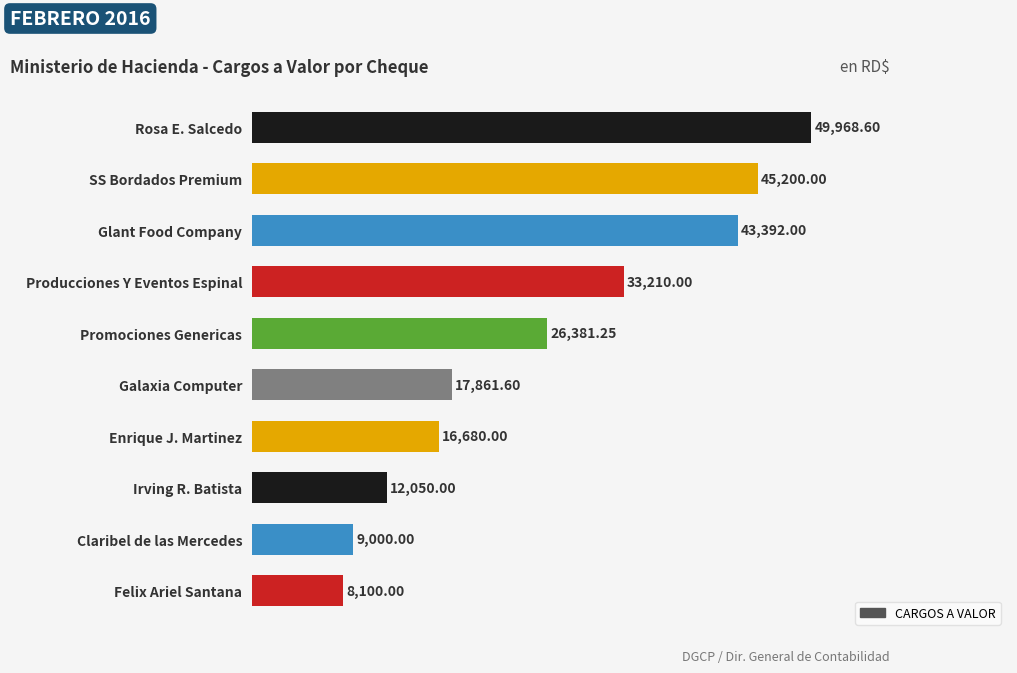

What is the sum of all values?

261843.5